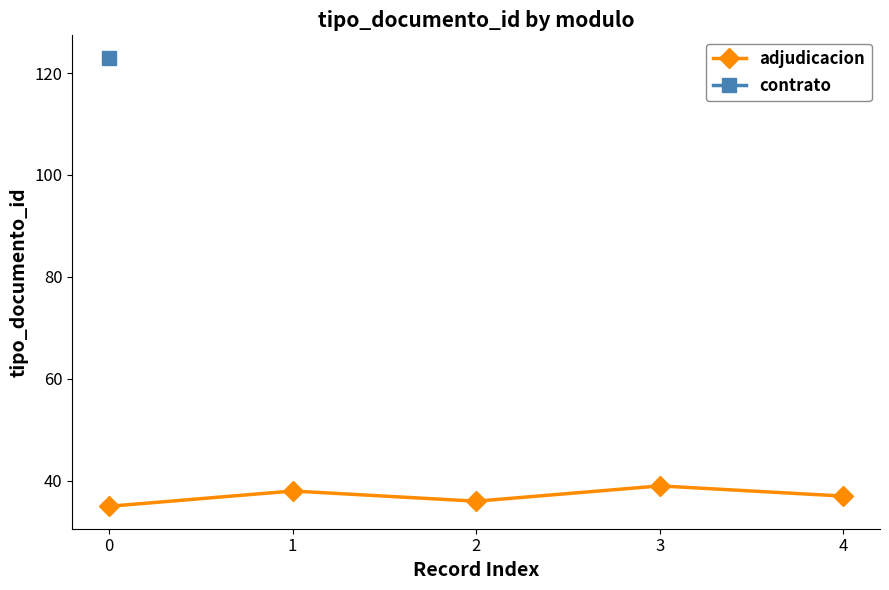

How many values in the adjudicacion series are below 37?

2